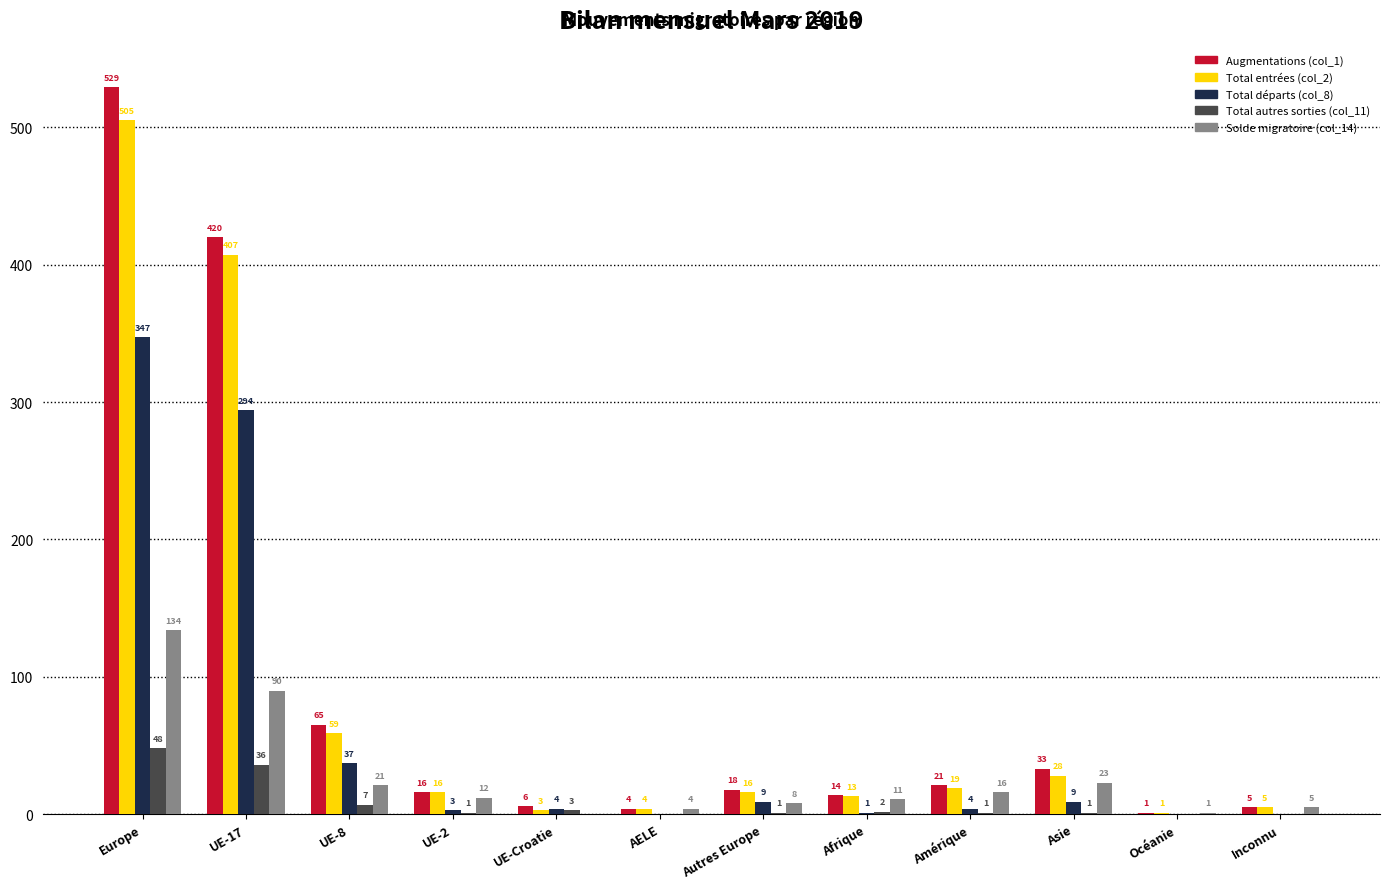

What is the sum of all Total entrées (col_2) values?

1076